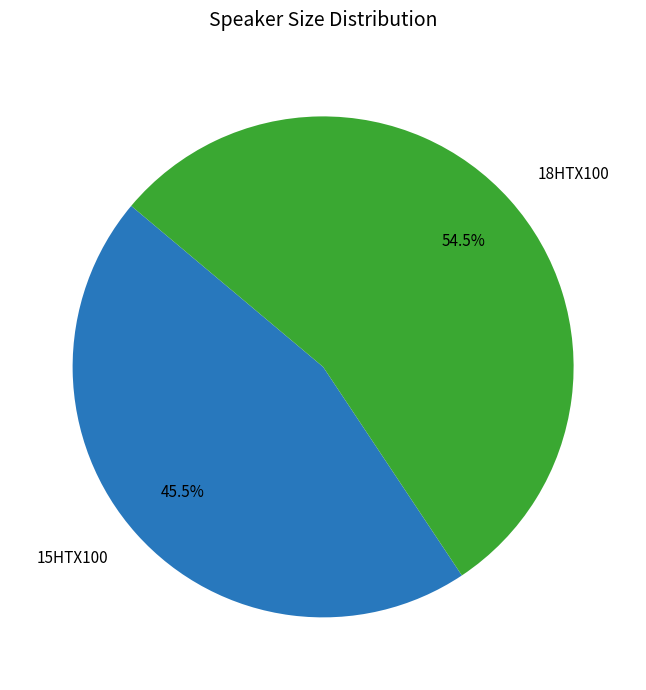

What portion of the pie excludes 15HTX100?

54.5%